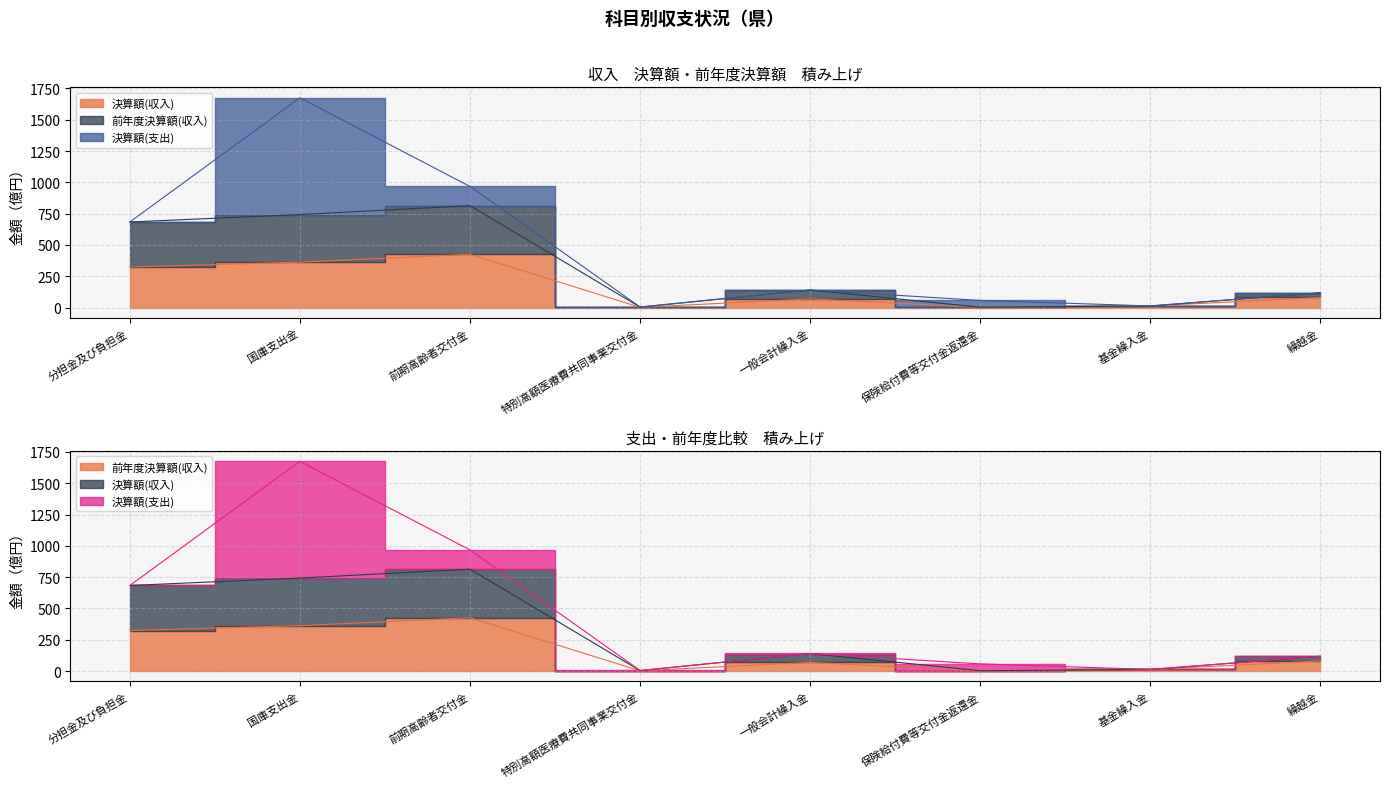

Which label corresponds to the largest value in the chart?

前期高齢者交付金